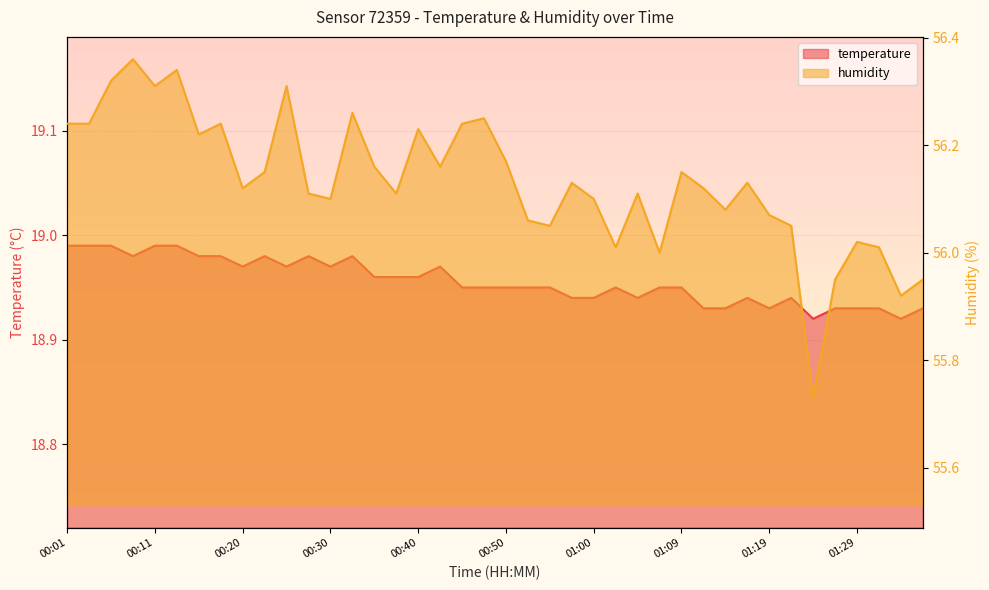

Which category has the lowest value in the temperature series?

01:24